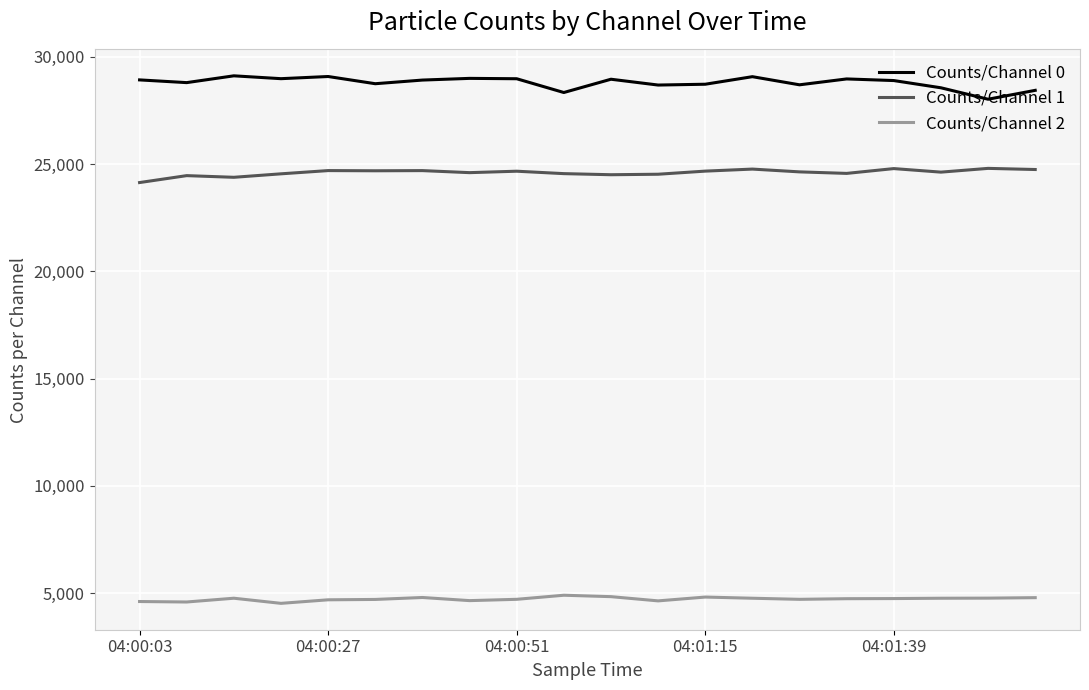

Which series has the largest total across all categories?

Counts/Channel 0